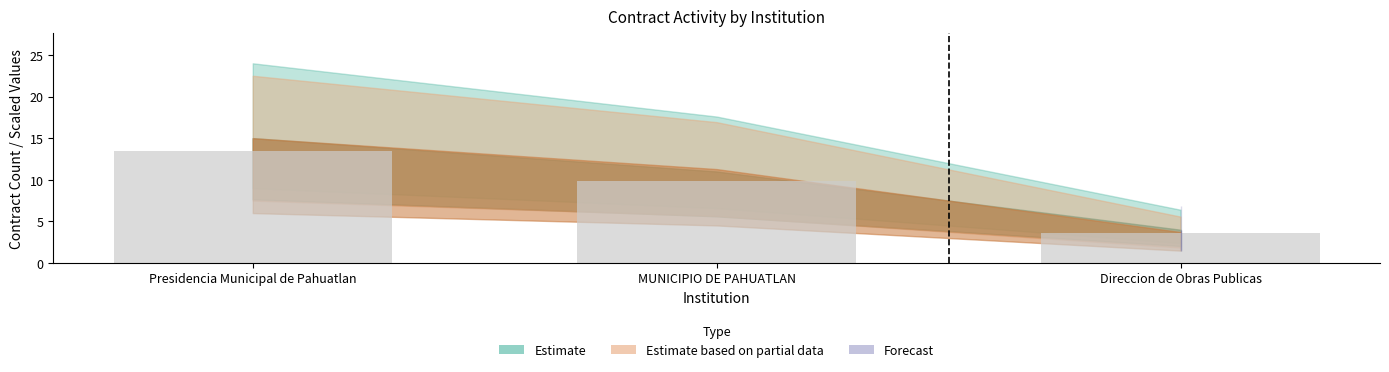

Does the chart contain stacked bars?

No